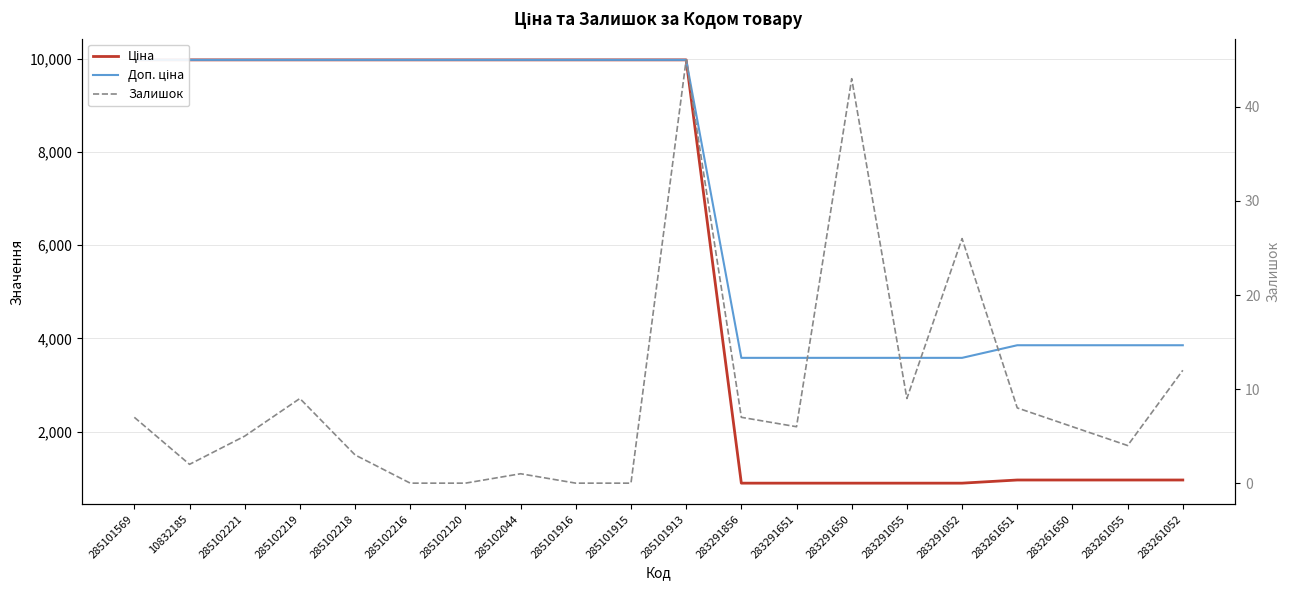

List the labels in order of Залишок value, largest first.

285101913, 283291650, 283291052, 283261052, 285102219, 283291055, 283261651, 285101569, 283291856, 283291651, 283261650, 285102221, 283261055, 285102218, 10832185, 285102044, 285102216, 285102120, 285101916, 285101915